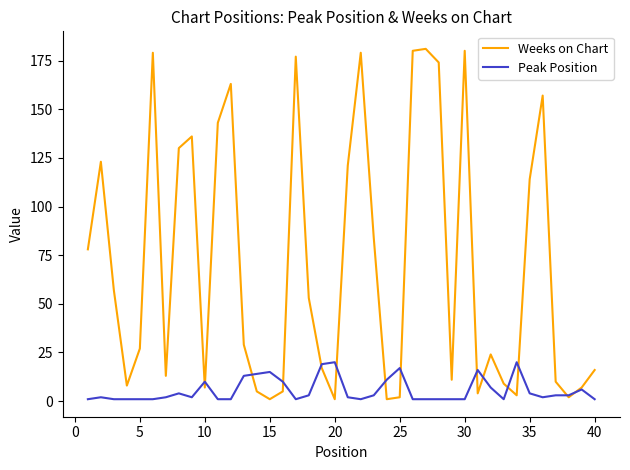

What is the highest value of the Peak Position series?

20